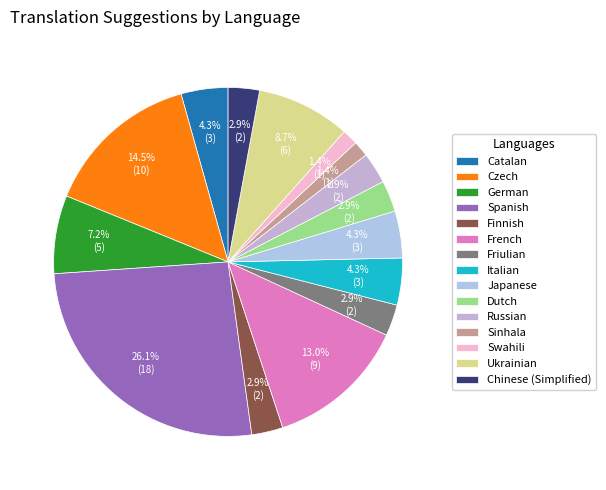

What percentage is the Dutch slice, to the nearest percent?

3%